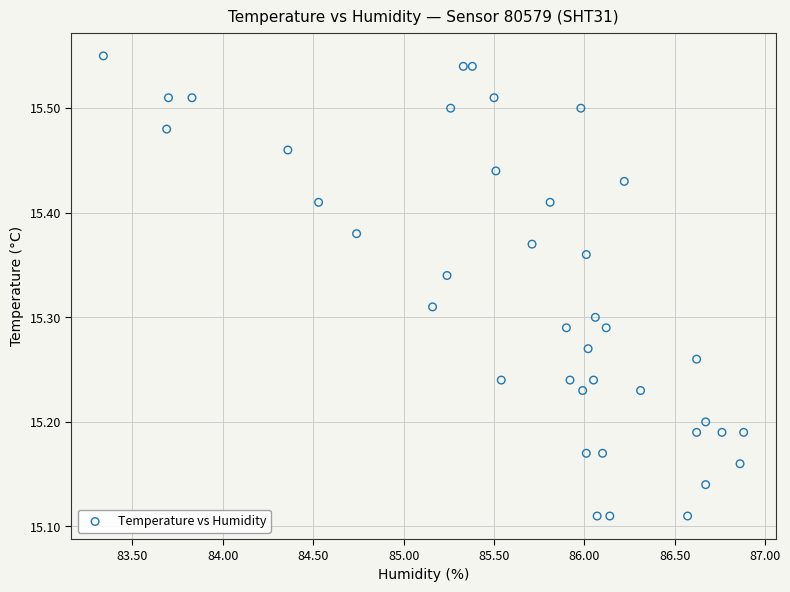

What is the range of X values (max minus min)?

3.5